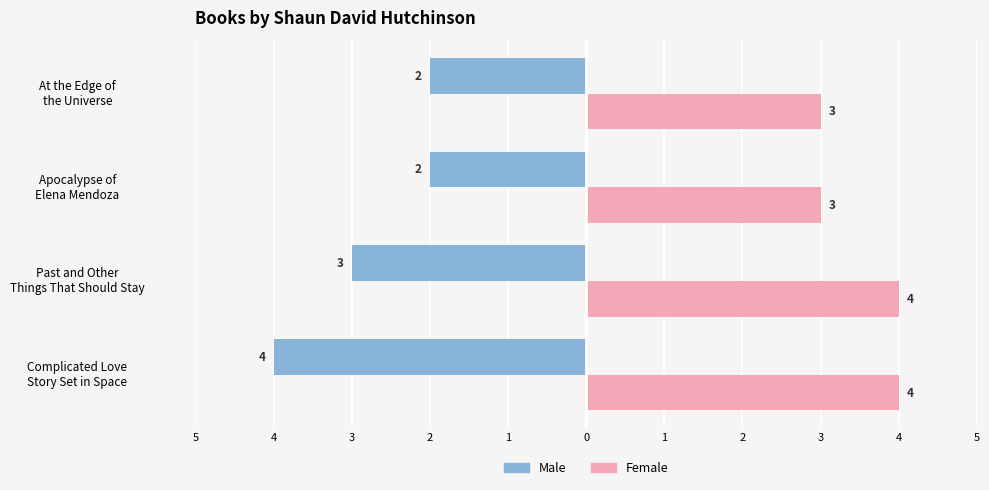

Which series has the largest total across all categories?

Female